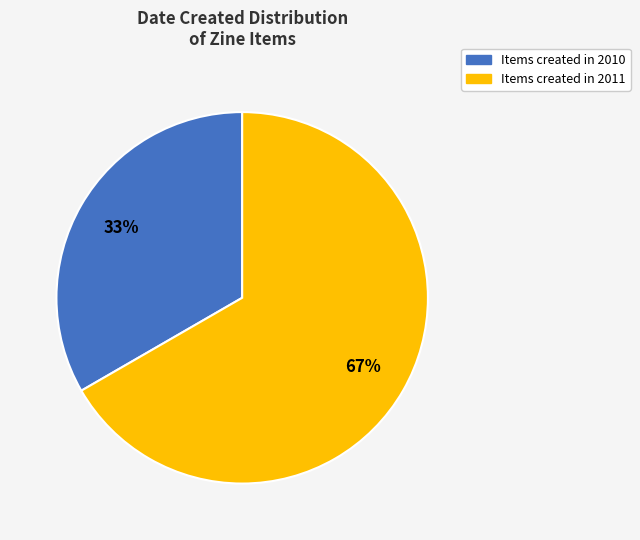

To the nearest percent, what is the average slice percentage?

50%